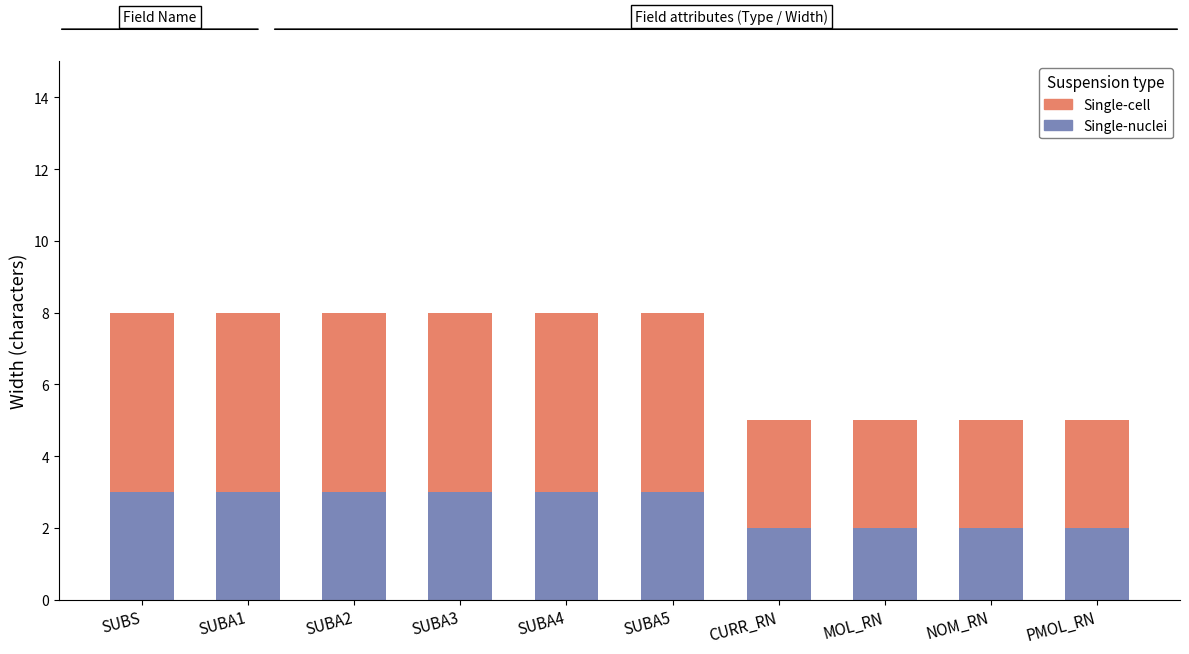

What is the total value across all series at NOM_RN?

5